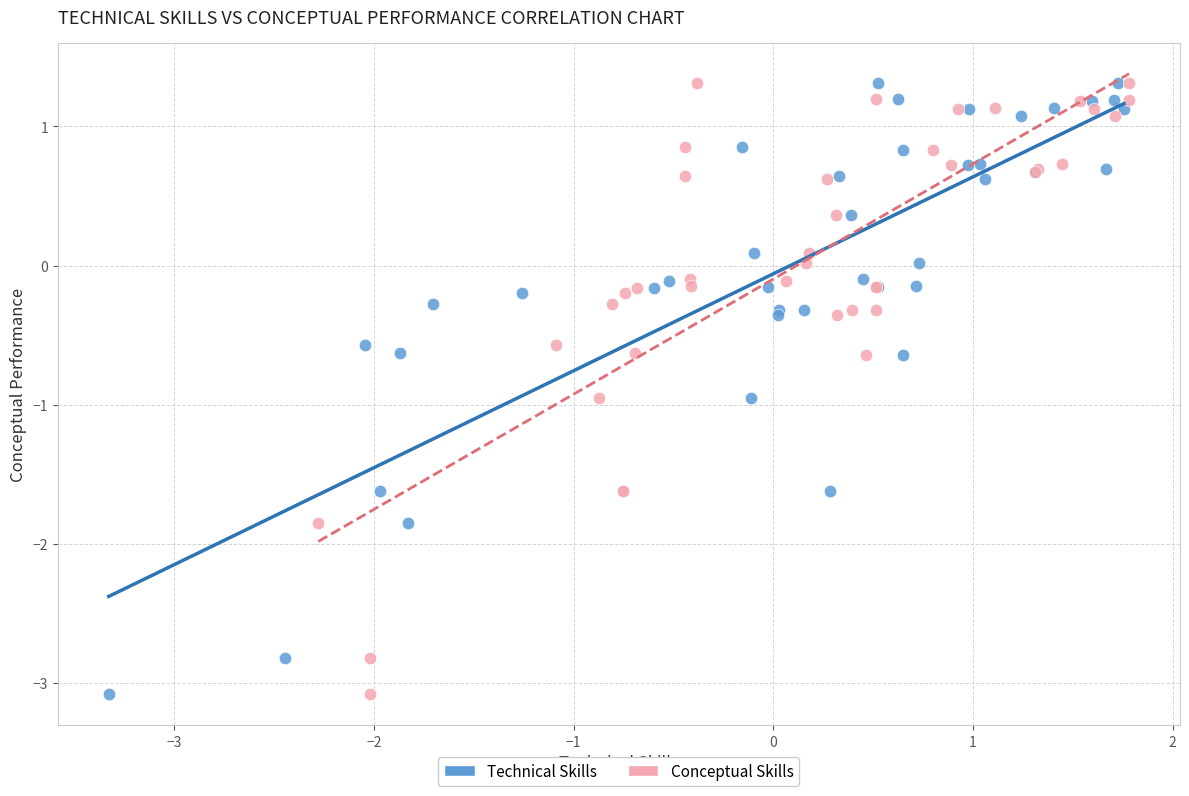

What are all the series names shown in the legend?

Technical Skills, Conceptual Skills